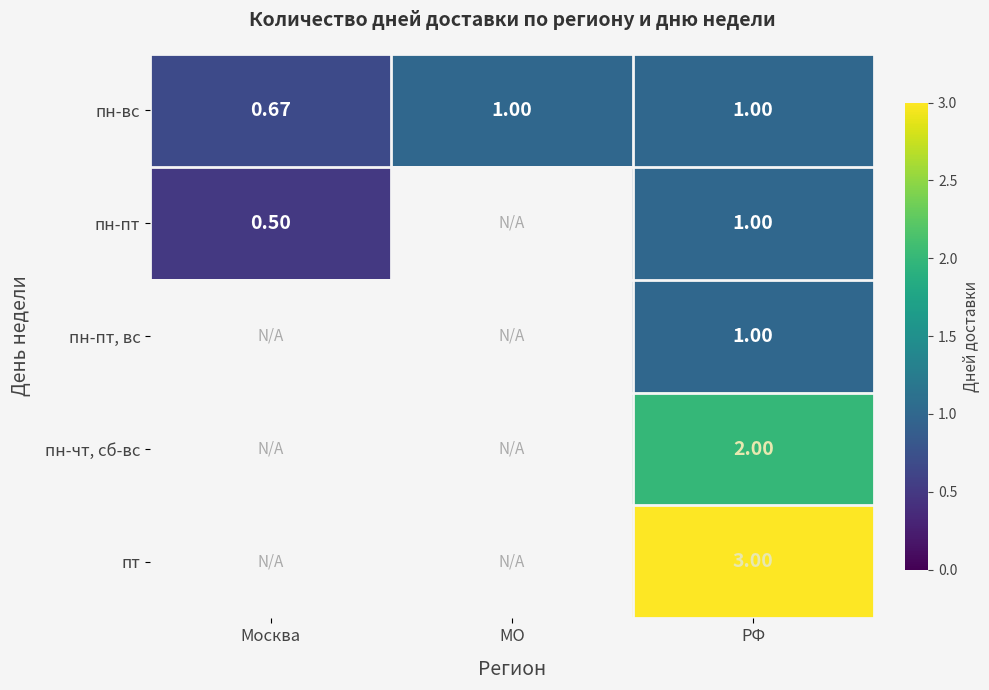

Where is пн-вс nearest to the value 0?

Москва